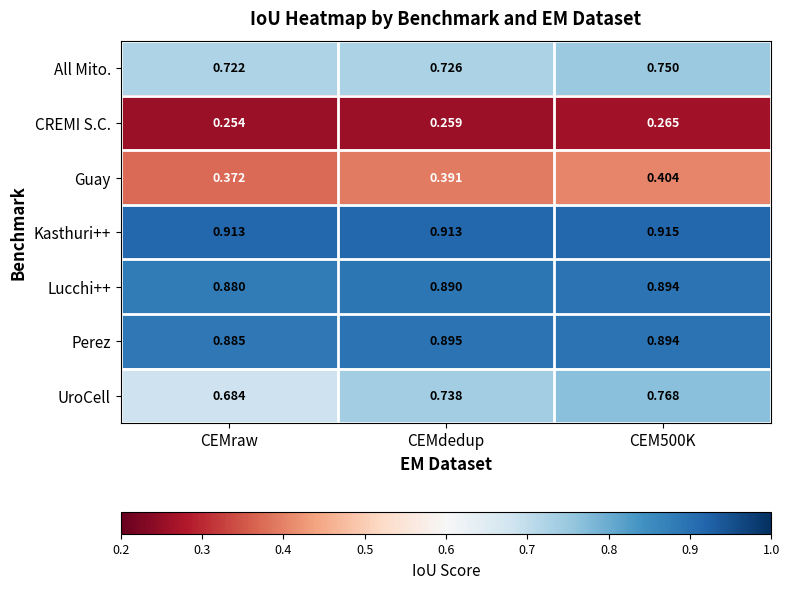

List the series in order of their peak value, highest first.

Kasthuri++, Perez, Lucchi++, UroCell, All Mito., Guay, CREMI S.C.